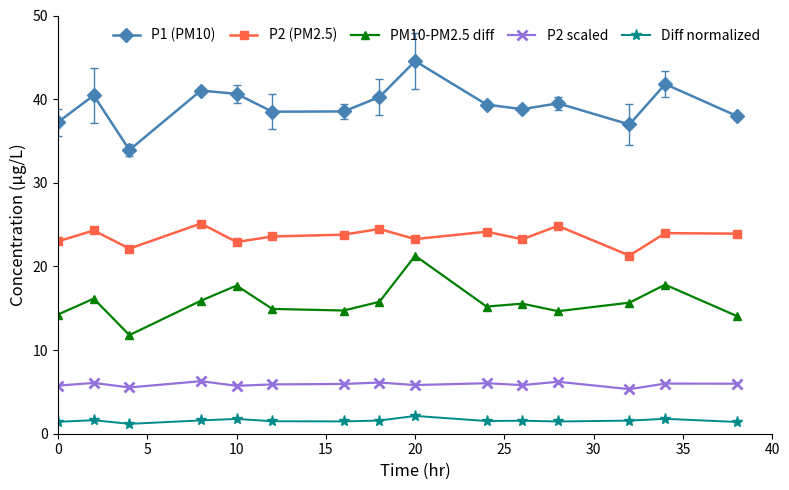

What is the sum of all P1 (PM10) values?

589.5